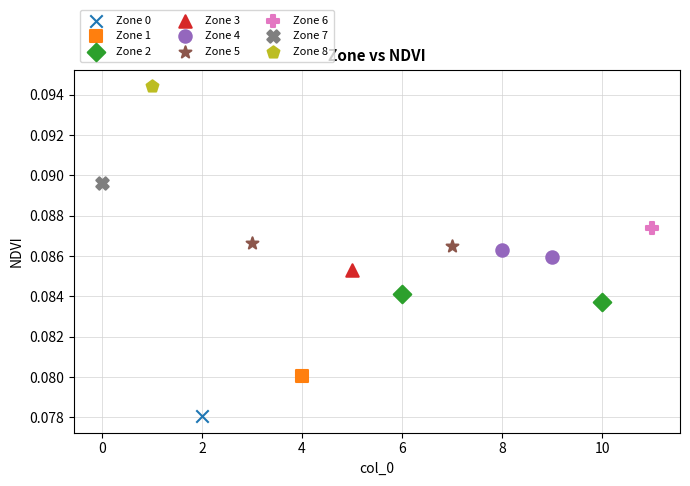

What are all the series names shown in the legend?

Zone 0, Zone 1, Zone 2, Zone 3, Zone 4, Zone 5, Zone 6, Zone 7, Zone 8